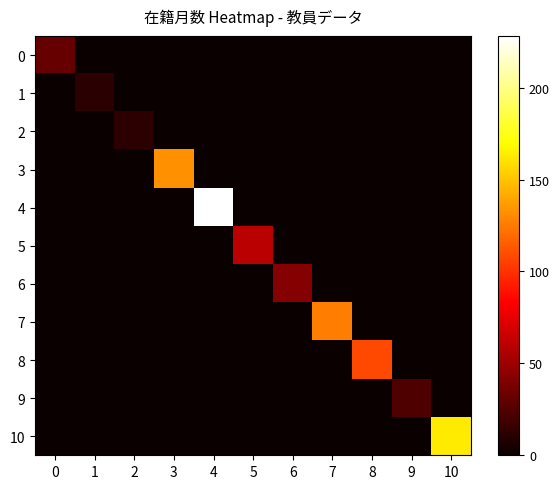

Reading left to right, list all the values displayed in this chart.

0: 0=32	1=0	2=0	3=0	4=0	5=0	6=0	7=0	8=0	9=0	10=0
1: 0=0	1=11	2=0	3=0	4=0	5=0	6=0	7=0	8=0	9=0	10=0
2: 0=0	1=0	2=12	3=0	4=0	5=0	6=0	7=0	8=0	9=0	10=0
3: 0=0	1=0	2=0	3=132	4=0	5=0	6=0	7=0	8=0	9=0	10=0
4: 0=0	1=0	2=0	3=0	4=228	5=0	6=0	7=0	8=0	9=0	10=0
5: 0=0	1=0	2=0	3=0	4=0	5=60	6=0	7=0	8=0	9=0	10=0
6: 0=0	1=0	2=0	3=0	4=0	5=0	6=42	7=0	8=0	9=0	10=0
7: 0=0	1=0	2=0	3=0	4=0	5=0	6=0	7=126	8=0	9=0	10=0
8: 0=0	1=0	2=0	3=0	4=0	5=0	6=0	7=0	8=108	9=0	10=0
9: 0=0	1=0	2=0	3=0	4=0	5=0	6=0	7=0	8=0	9=24	10=0
10: 0=0	1=0	2=0	3=0	4=0	5=0	6=0	7=0	8=0	9=0	10=163